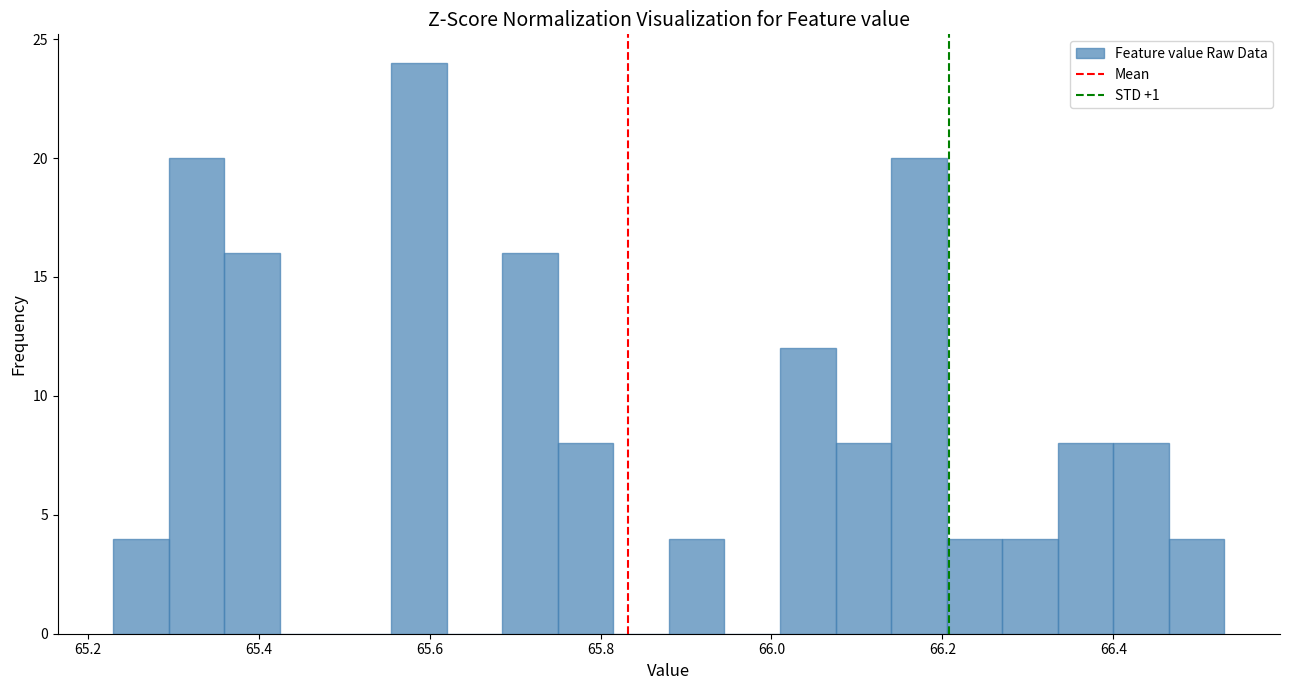

Read against the x-axis, roughly where is the centre of the tallest bar?

65.58